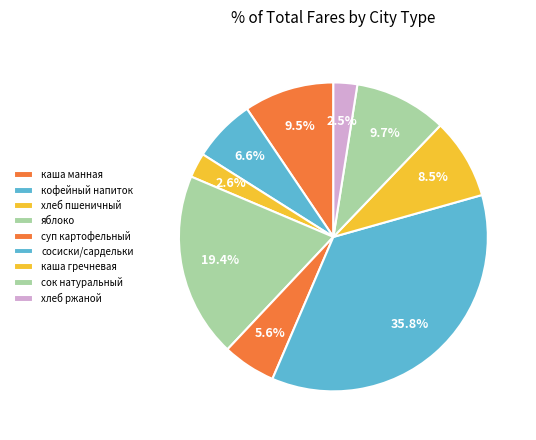

Does сок натуральный represent more than half of the total?

No